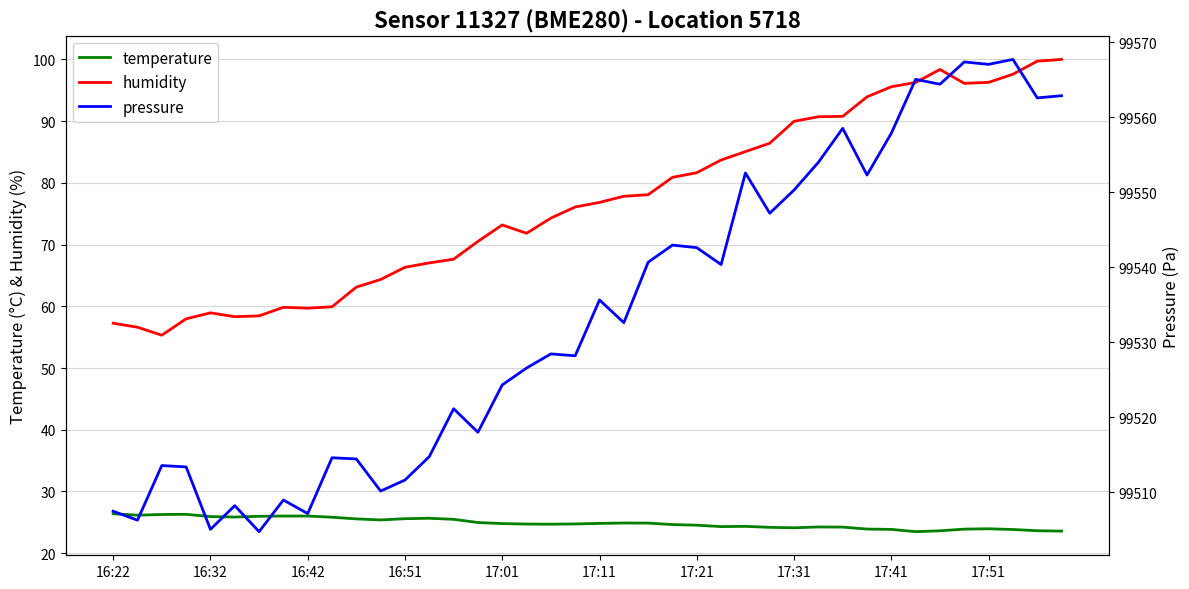

Reading right to left, transcribe all the data shown in this chart.

temperature: 23.6	23.6	23.8	24.0	23.9	23.6	23.5	23.9	23.9	24.2	24.2	24.1	24.2	24.4	24.3	24.5	24.6	24.9	24.9	24.8	24.7	24.7	24.7	24.8	25.0	25.5	25.7	25.6	25.4	25.6	25.8	26.0	26.0	26.0	25.9	25.9	26.3	26.3	26.2	26.4
humidity: 100.0	99.7	97.6	96.3	96.1	98.4	96.3	95.6	93.9	90.8	90.7	90.0	86.4	85.1	83.7	81.6	80.9	78.1	77.8	76.8	76.1	74.3	71.8	73.2	70.5	67.6	67.0	66.3	64.3	63.1	59.9	59.7	59.8	58.5	58.3	58.9	58.0	55.3	56.6	57.3
pressure: 99562.9	99562.6	99567.7	99567.1	99567.4	99564.4	99565.1	99557.9	99552.3	99558.5	99554.0	99550.3	99547.2	99552.6	99540.4	99542.6	99543.0	99540.7	99532.6	99535.7	99528.2	99528.5	99526.6	99524.3	99518.0	99521.2	99514.8	99511.7	99510.2	99514.5	99514.6	99507.2	99509.0	99504.8	99508.2	99505.1	99513.4	99513.6	99506.3	99507.5